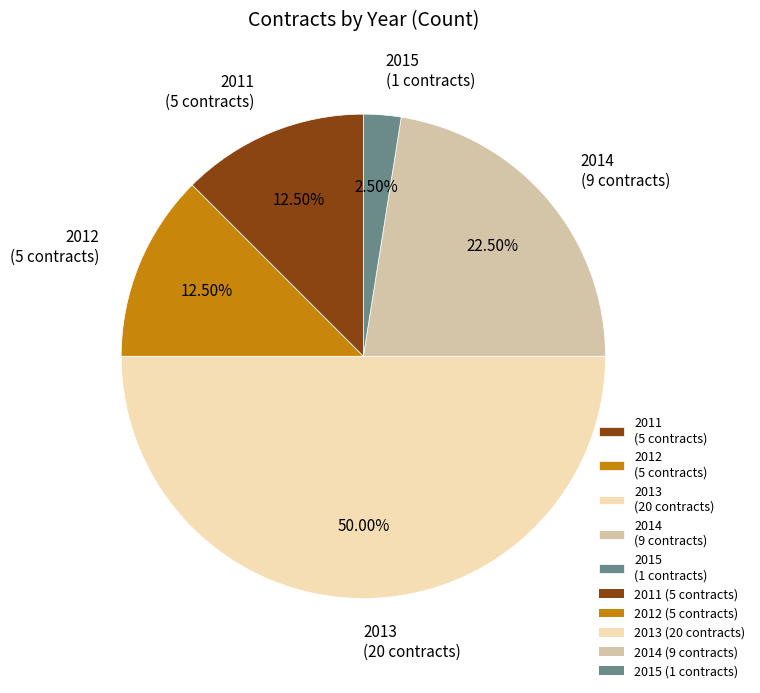

Combined, do 2012 (5 contracts) and 2015 (1 contracts) account for over 50%?

No